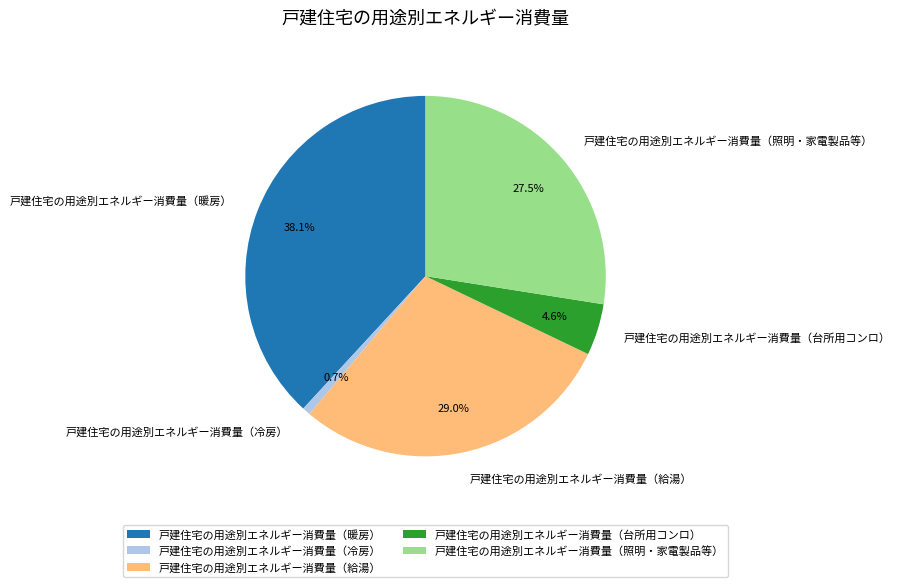

Which category has the smallest portion of the pie?

戸建住宅の用途別エネルギー消費量（冷房）